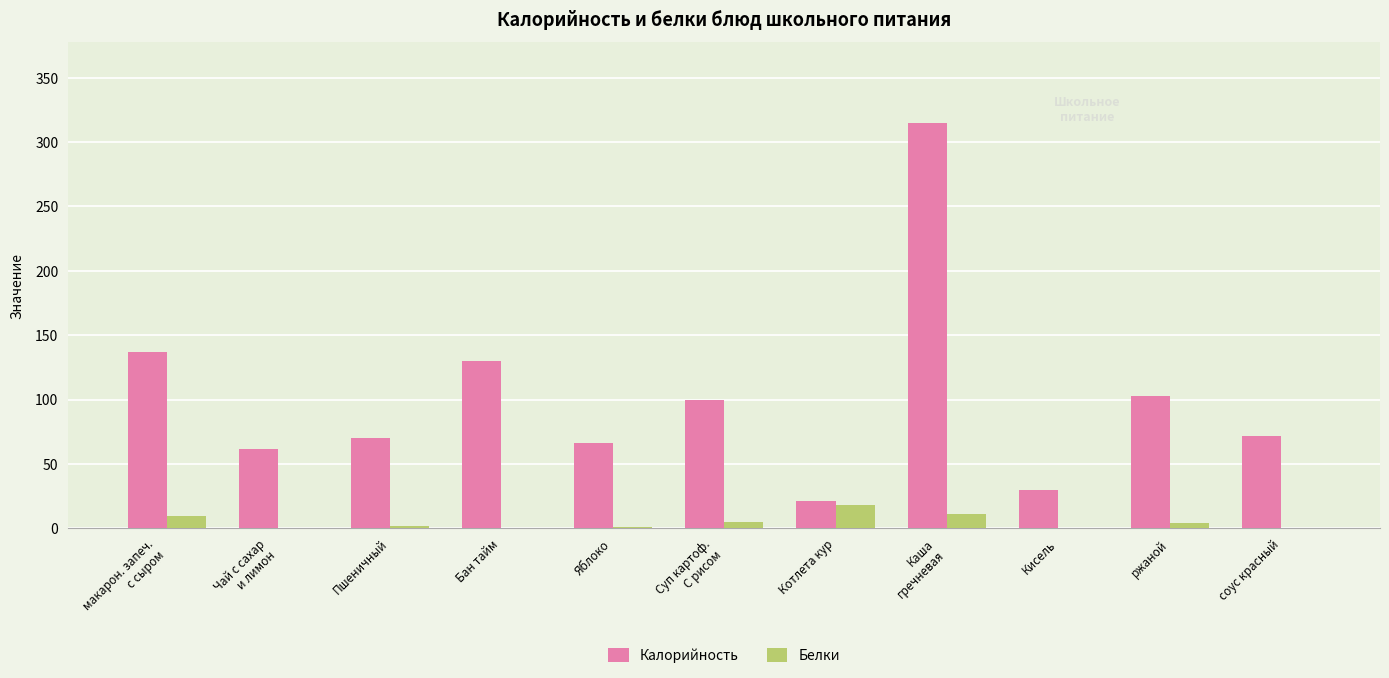

At which label does Белки reach its peak?

Котлета кур